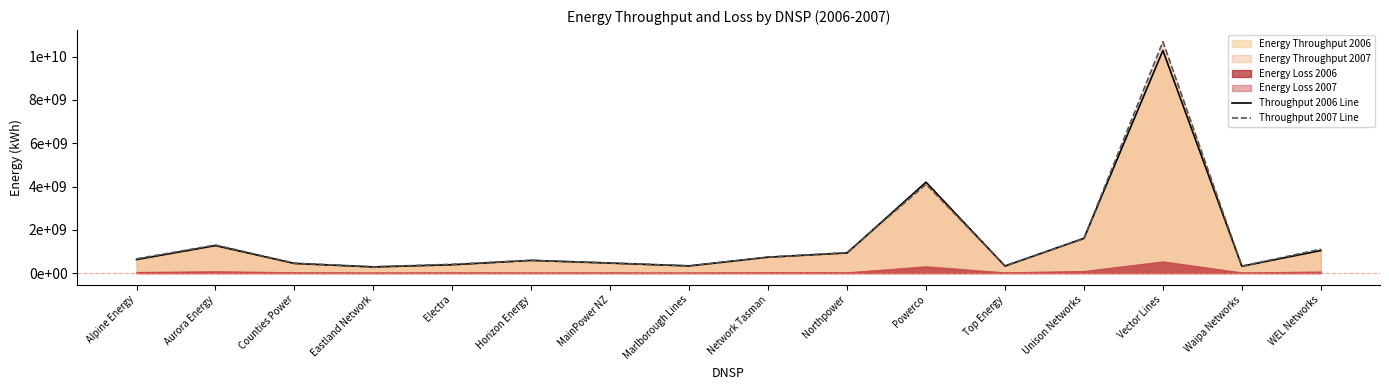

What is the label of the 2nd point from the left?

Aurora Energy